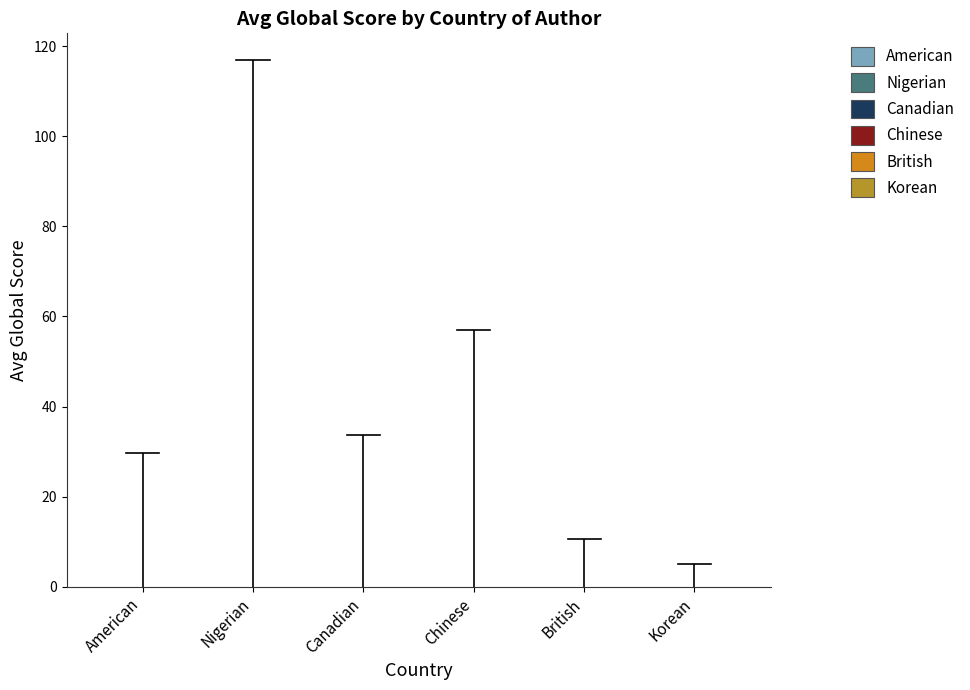

What is the label of the 6th bar from the left?

Korean